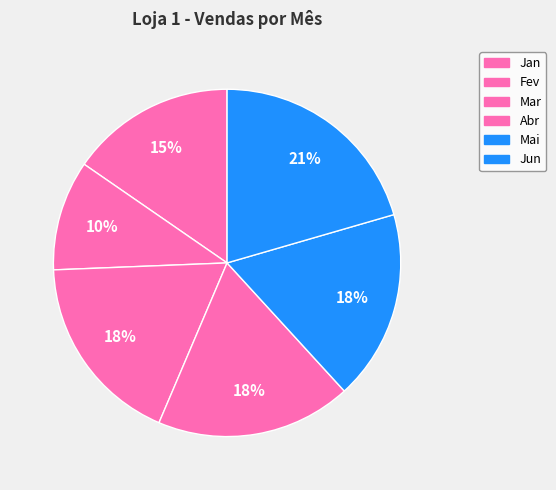

How many segments does this pie chart have?

6